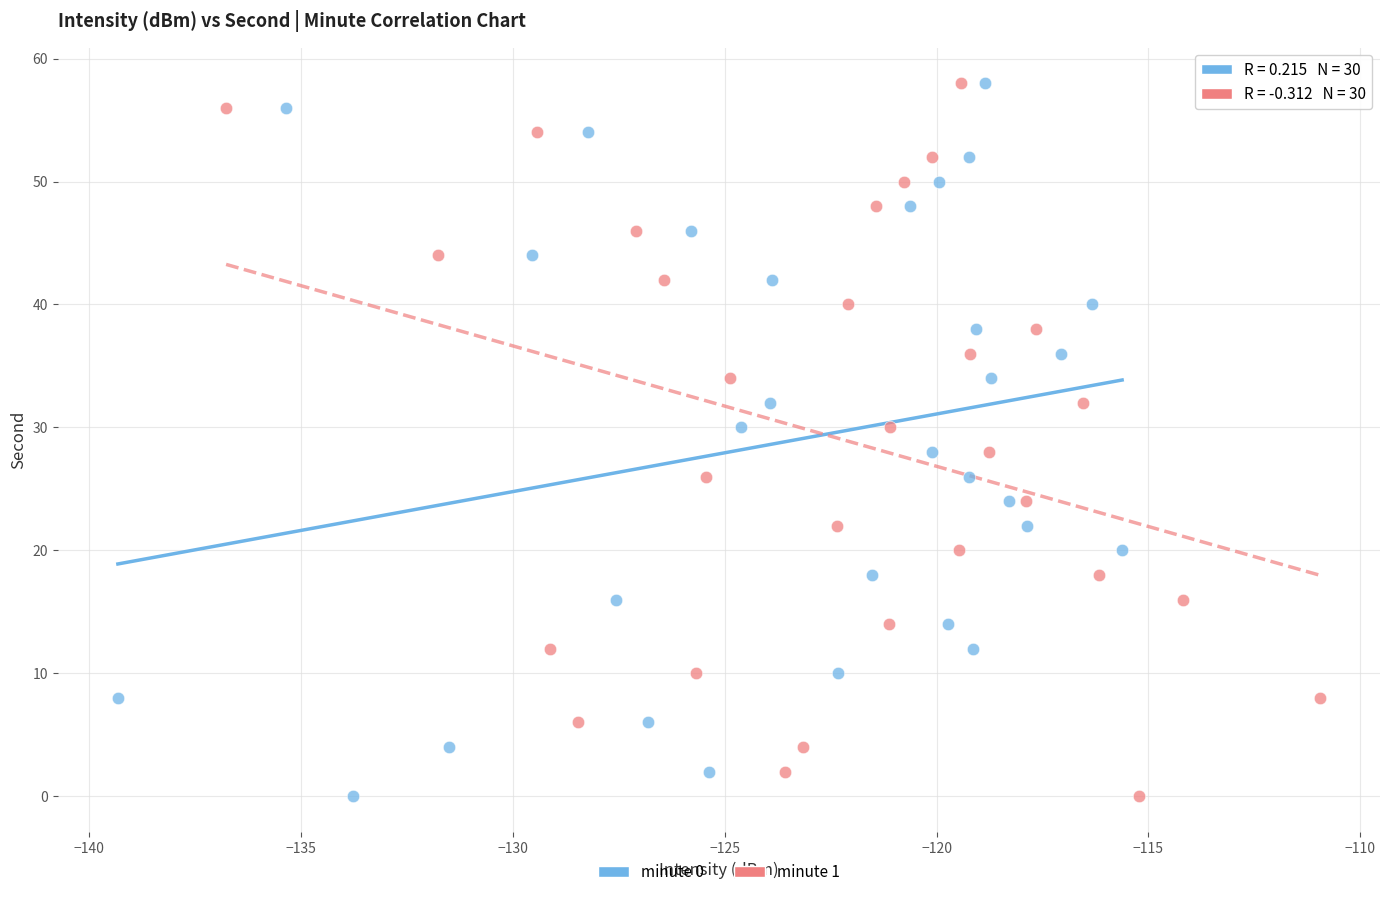

What are all the series names shown in the legend?

minute 0, minute 1